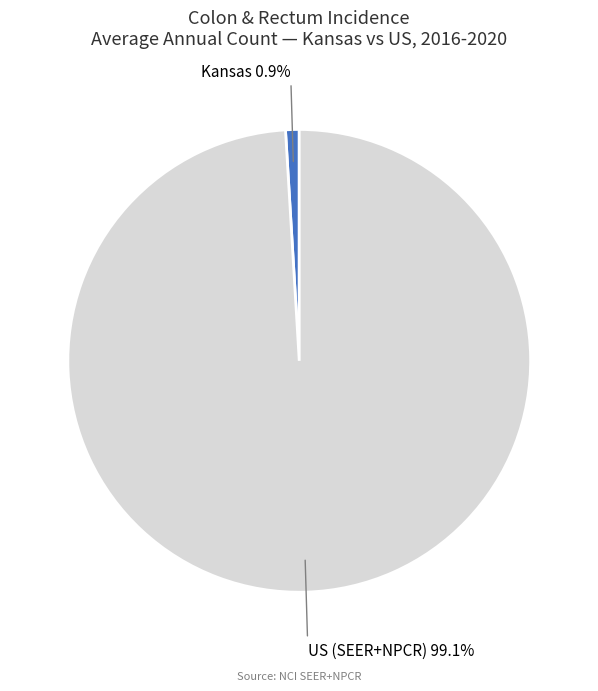

Is there a majority slice in this chart?

Yes